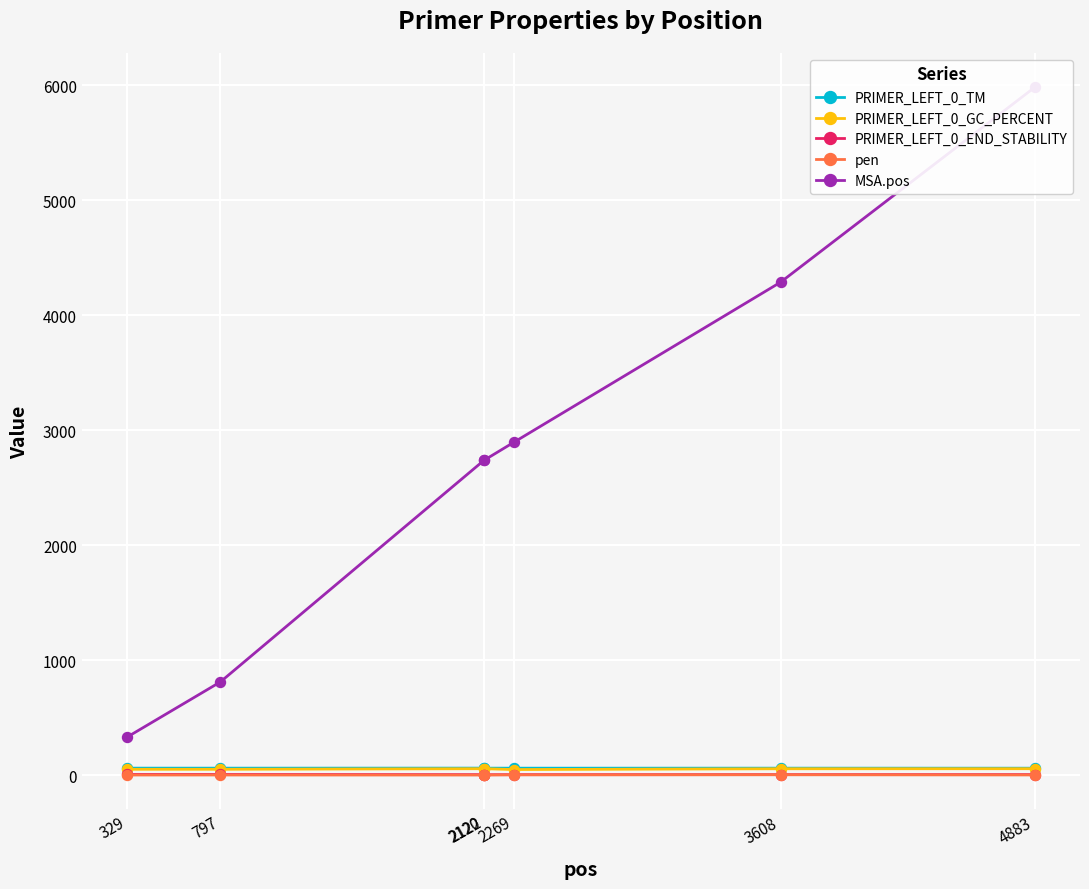

Reading right to left, what are all the values shown in this chart?

PRIMER_LEFT_0_TM: 4883=59.4	3608=59.7	2269=59.6	2122=59.7	2120=60.0	797=59.7	329=59.8
PRIMER_LEFT_0_GC_PERCENT: 4883=55.0	3608=54.5	2269=47.6	2122=55.0	2120=55.0	797=50.0	329=50.0
PRIMER_LEFT_0_END_STABILITY: 4883=3.8	3608=3.5	2269=3.3	2122=2.8	2120=3.4	797=4.8	329=4.8
pen: 4883=0.6	3608=2.3	2269=1.4	2122=0.3	2120=0.0	797=0.3	329=0.2
MSA.pos: 4883=5982.0	3608=4287.0	2269=2894.0	2122=2740.0	2120=2738.0	797=810.0	329=330.0